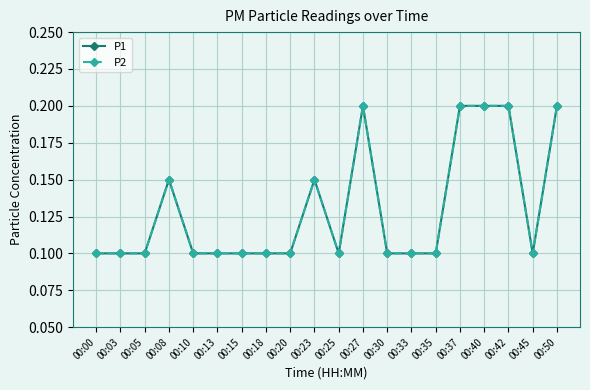

Reading left to right, extract all data points from this chart.

P1: 0.1	0.1	0.1	0.1	0.1	0.1	0.1	0.1	0.1	0.1	0.1	0.2	0.1	0.1	0.1	0.2	0.2	0.2	0.1	0.2
P2: 0.1	0.1	0.1	0.1	0.1	0.1	0.1	0.1	0.1	0.1	0.1	0.2	0.1	0.1	0.1	0.2	0.2	0.2	0.1	0.2